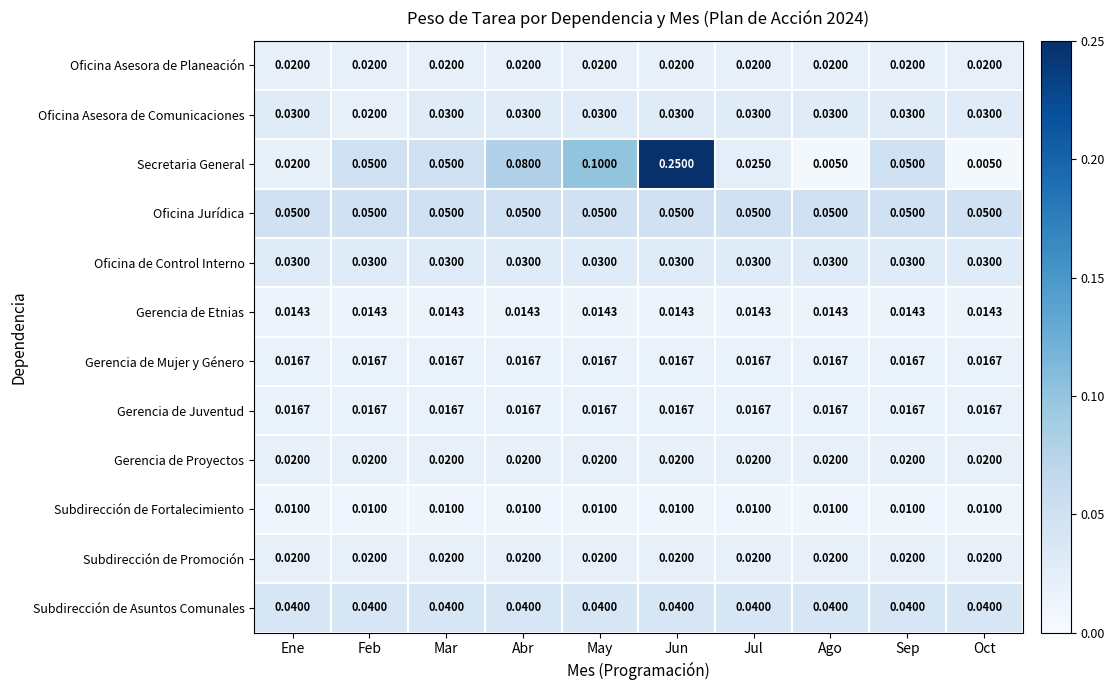

Which series has the largest total across all categories?

Secretaria General